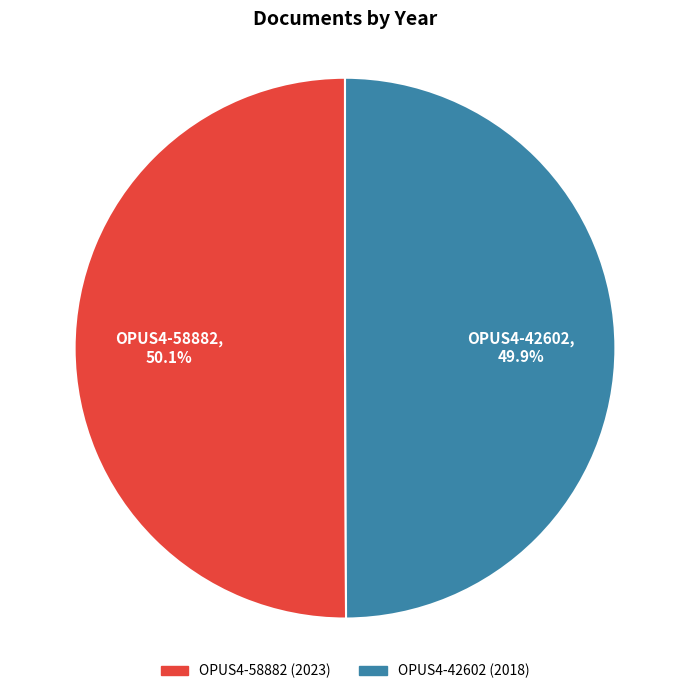

Approximately how many times larger is the value at OPUS4-58882 compared to OPUS4-42602?

1.0